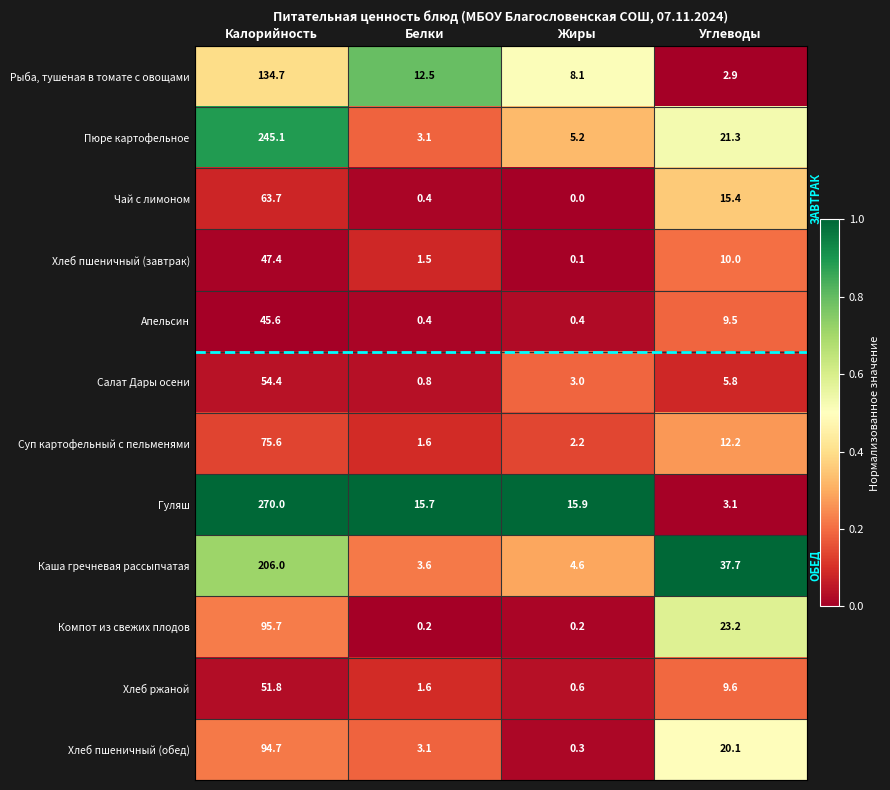

Which series has the widest spread of values?

Гуляш